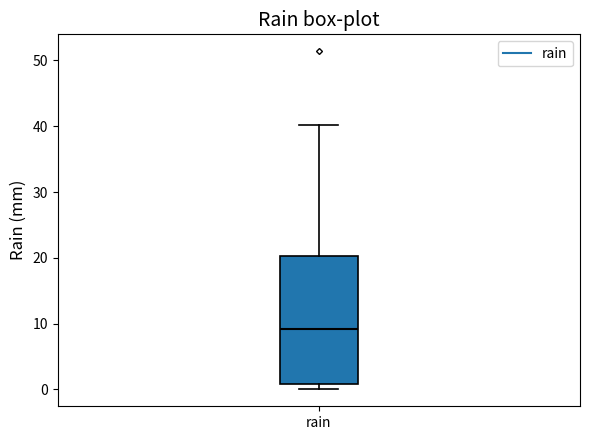

Transcribe this box plot: give where the median line is, the range the box spans, and where the two whiskers end, as read against the y-axis. The values are not printed on the chart, so give them approximately, as read against the axis.

median 9, box 1 to 20, whiskers 0 to 40